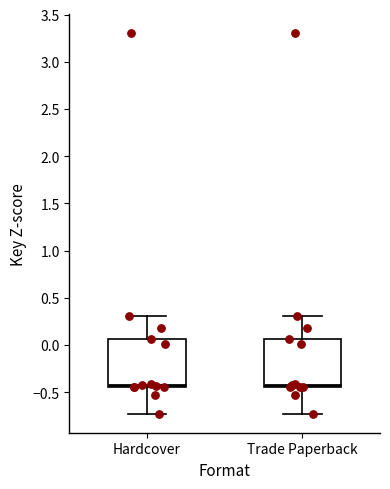

Reading left to right, transcribe this box plot: for each box, give where its median line is, the range the box spans, and where its two whiskers end, as read against the y-axis. The values are not printed on the chart, so give them approximately, as read against the axis.

Hardcover: median -0.40, box -0.45 to 0.05, whiskers -0.75 to 0.30
Trade Paperback: median -0.40, box -0.45 to 0.05, whiskers -0.75 to 0.30